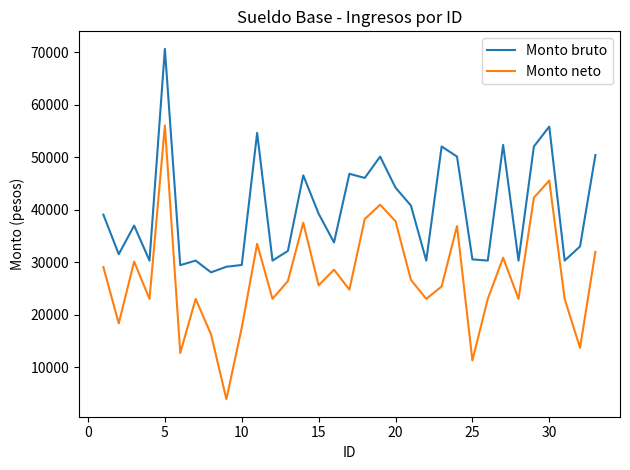

What is the greatest value displayed?

70615.0